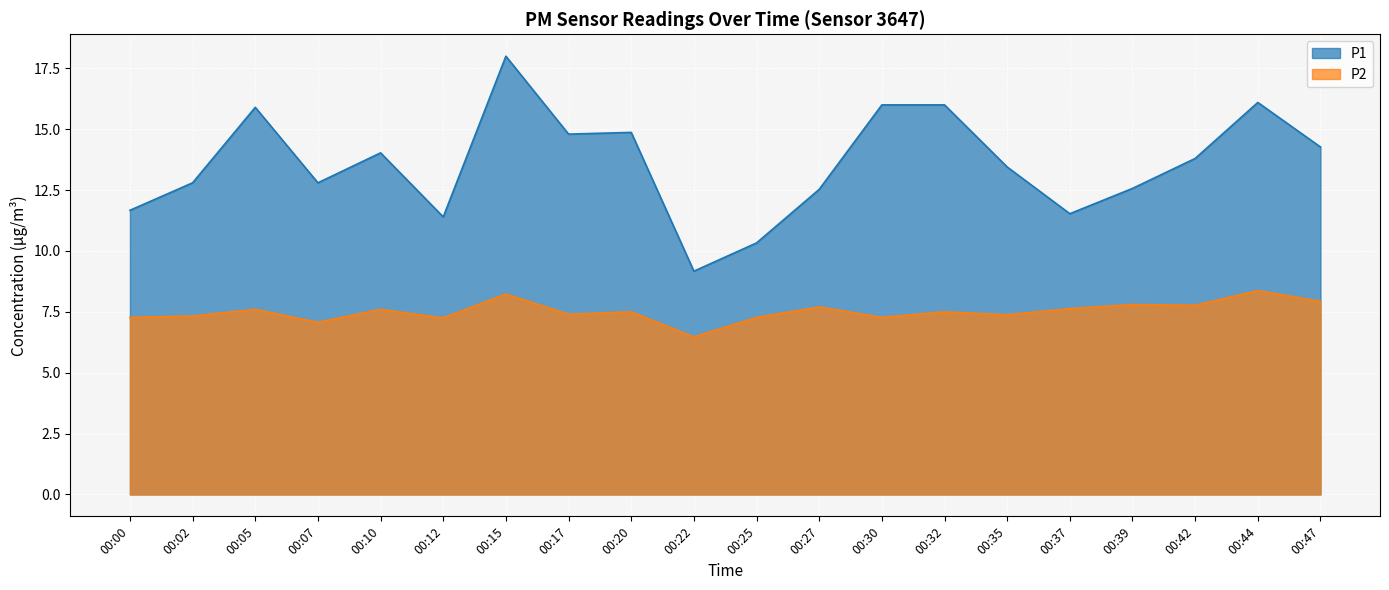

True or false: P1 has more than 2 interior local peaks.

True